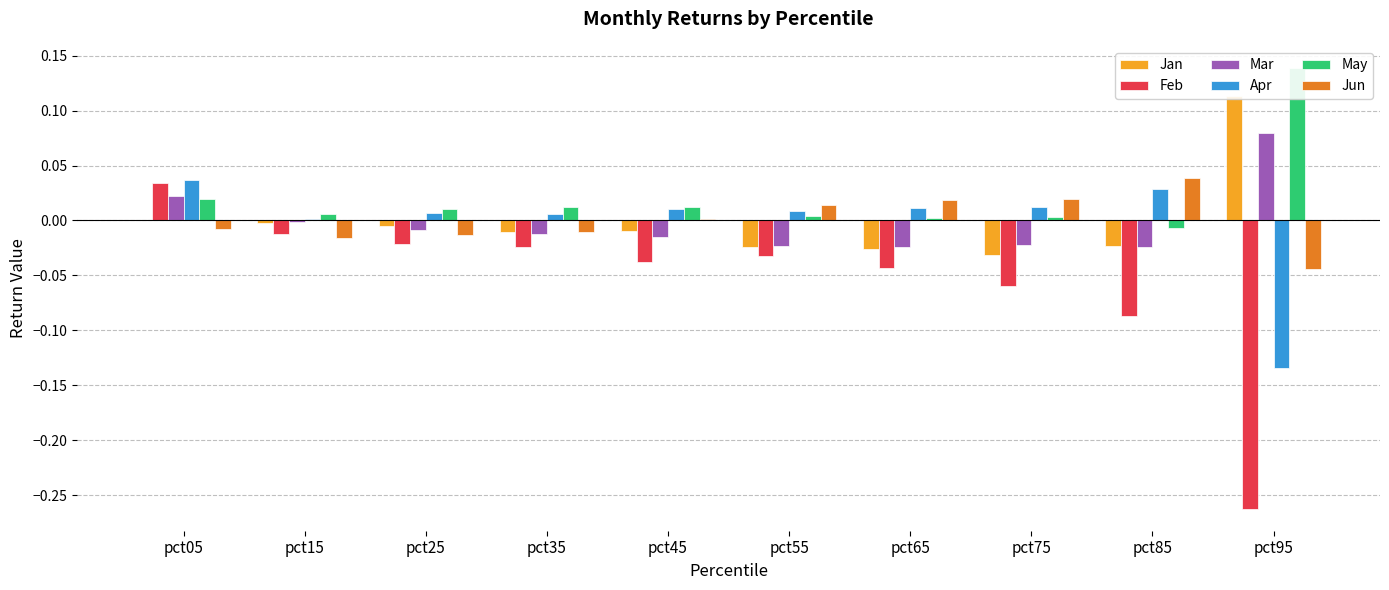

At pct55, list the series in order from largest to smallest.

Jun, Apr, May, Mar, Jan, Feb